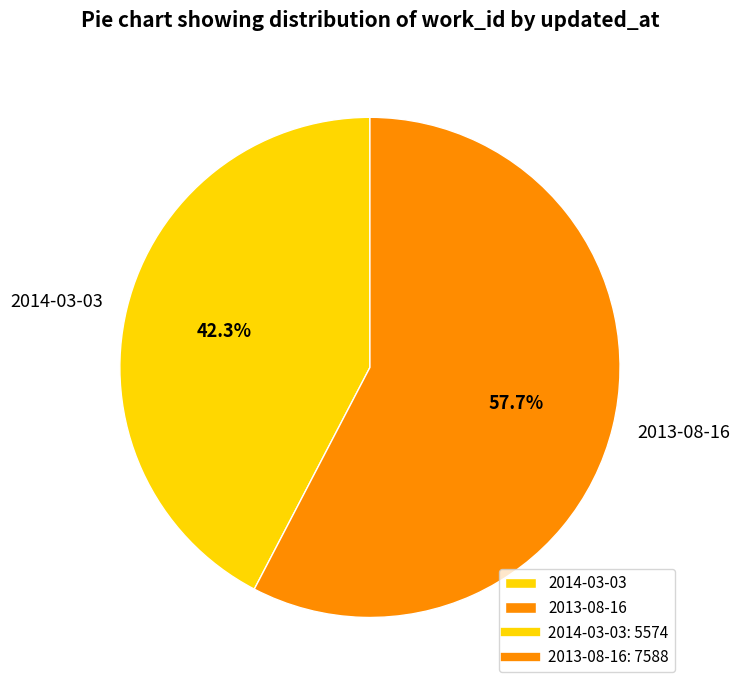

Rank the categories by value from lowest to highest.

2014-03-03, 2013-08-16